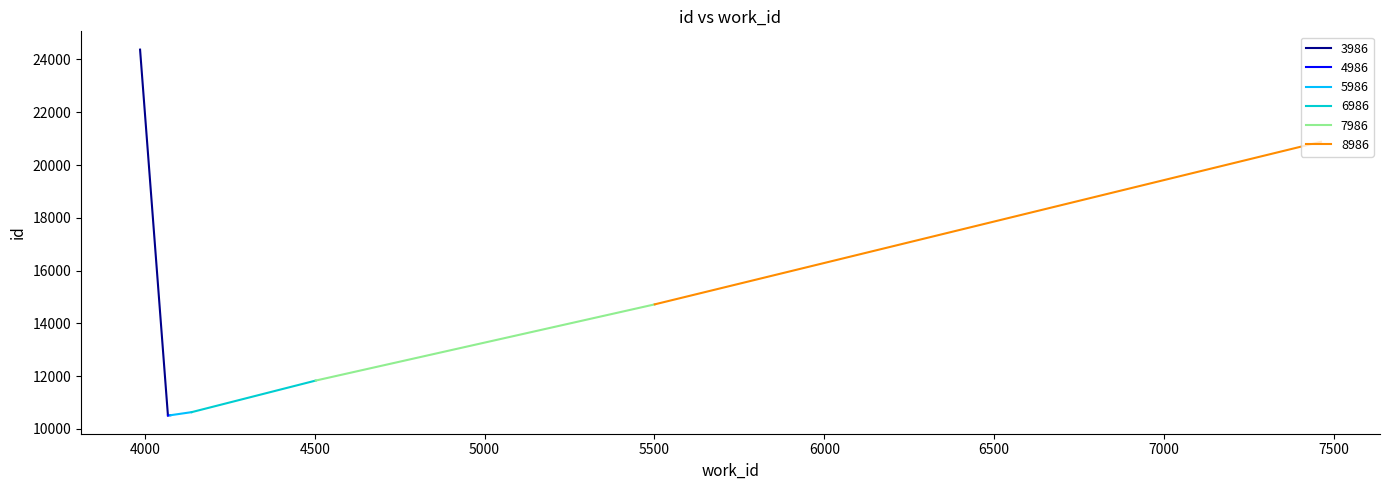

What is the maximum value for work_id?

7863